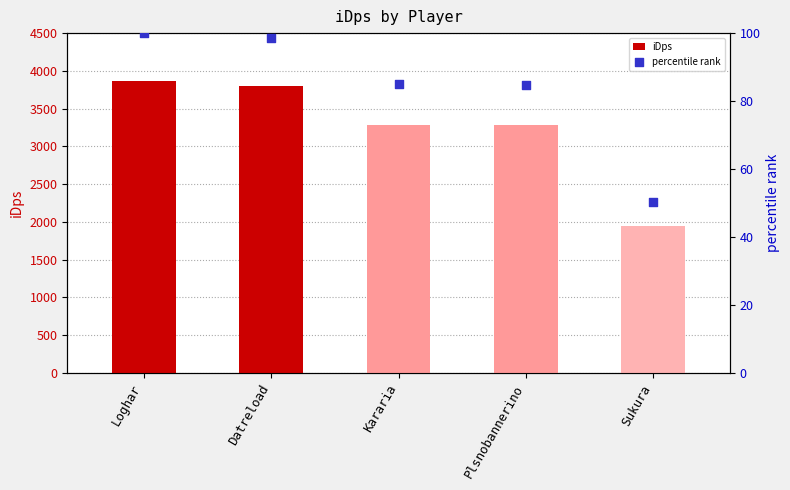

Which series reaches the minimum Y coordinate?

percentile rank